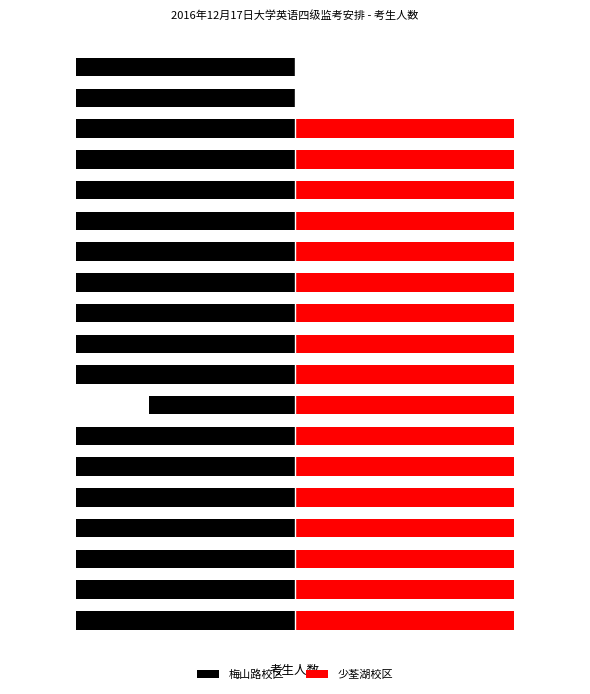

What is the maximum value shown in the chart?

-20